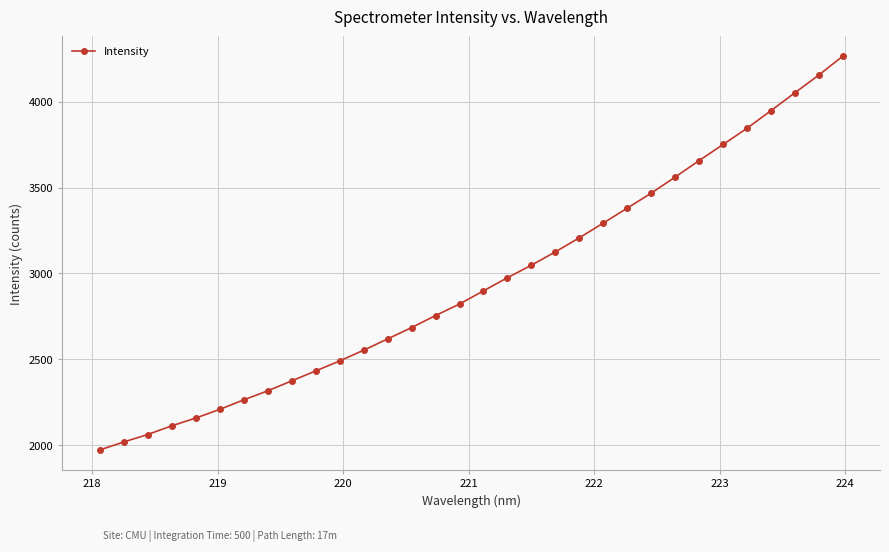

What is the greatest value displayed?

4265.4